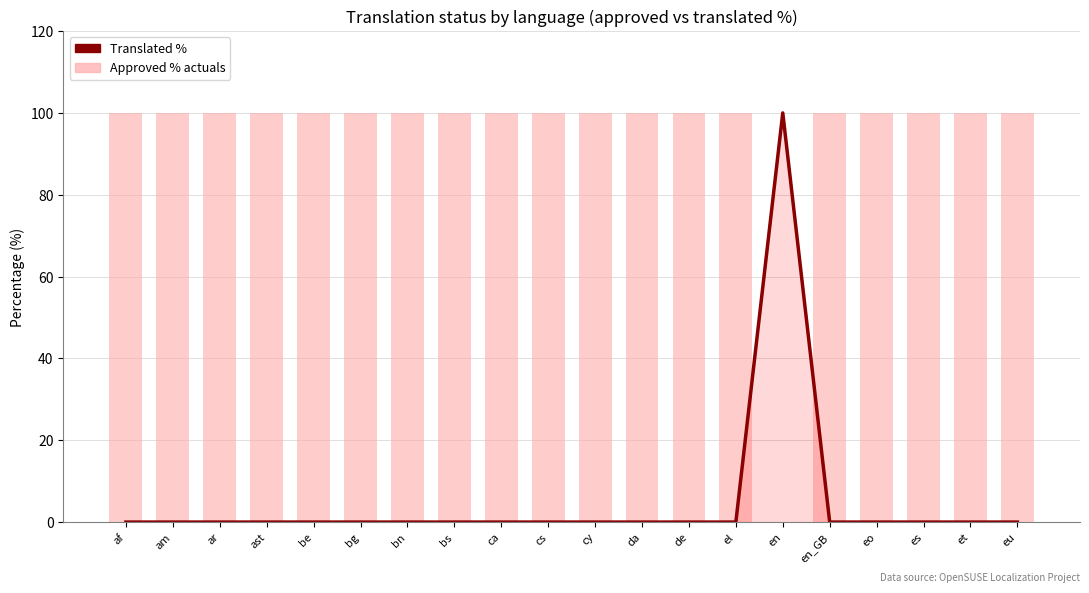

How many groups of bars are there?

20